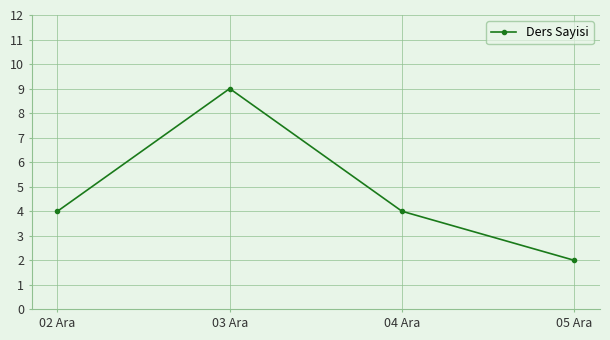

What is the maximum value shown in the chart?

9